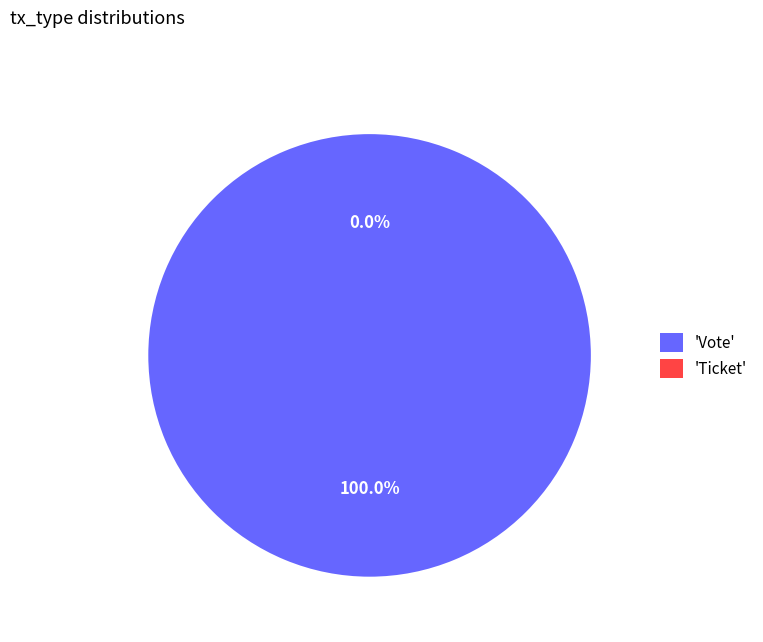

What is the majority slice?

Vote